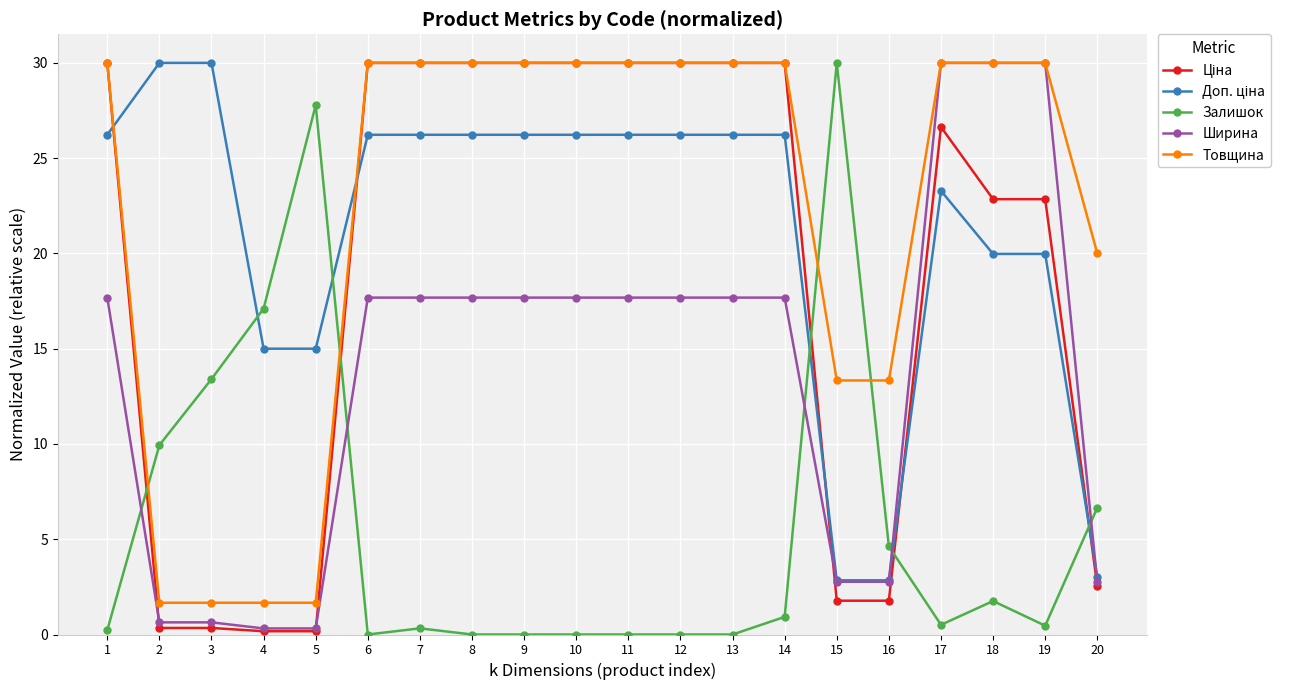

How many lines are shown in the chart?

5